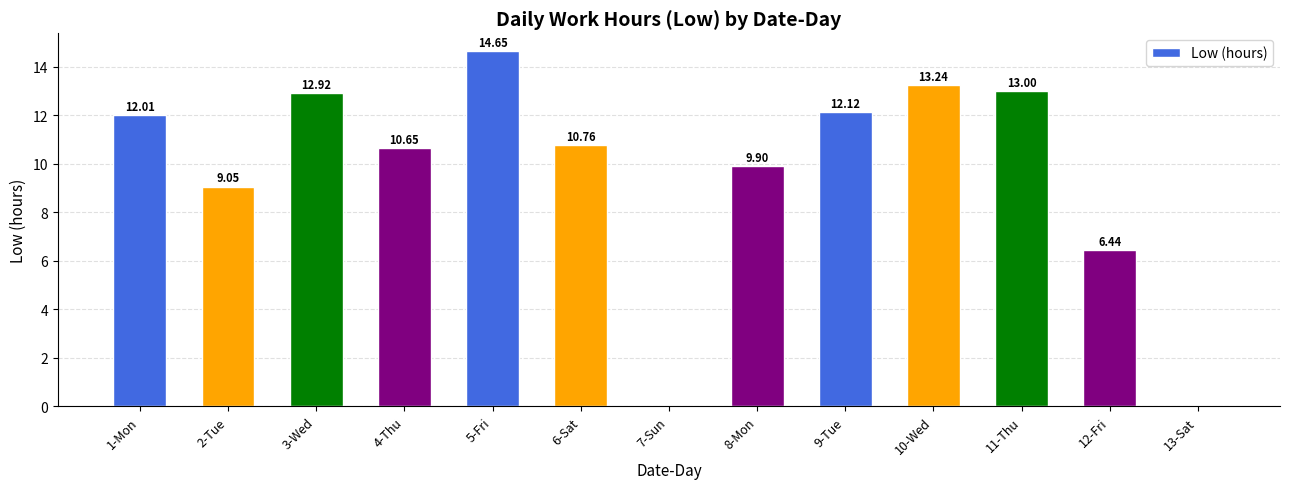

What is the average value?

9.6